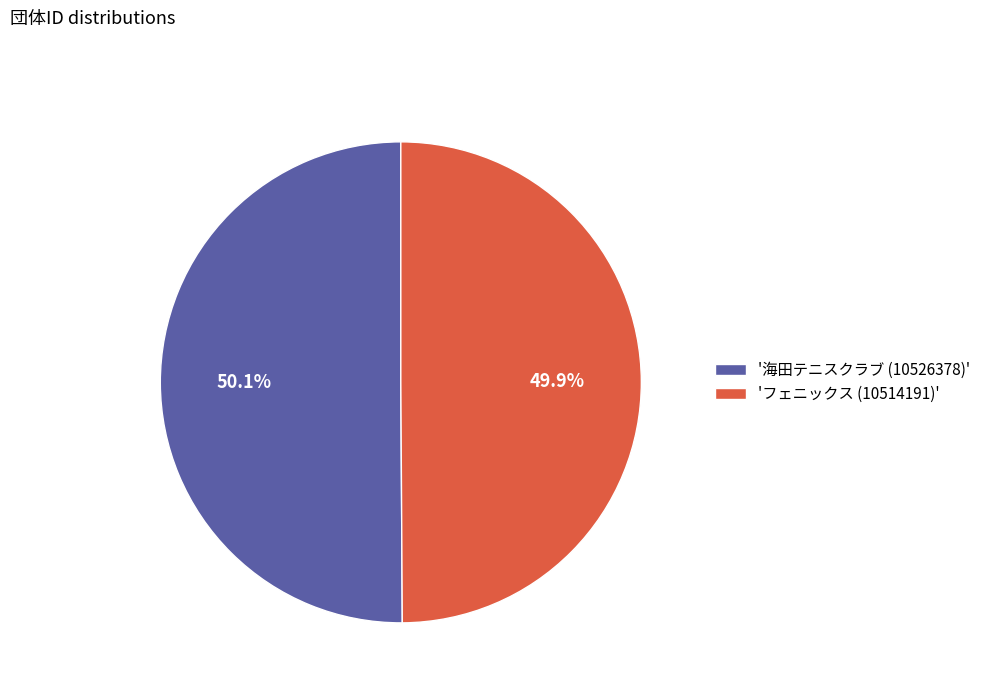

Combined, do 'フェニックス (10514191)' and '海田テニスクラブ (10526378)' account for over 50%?

Yes